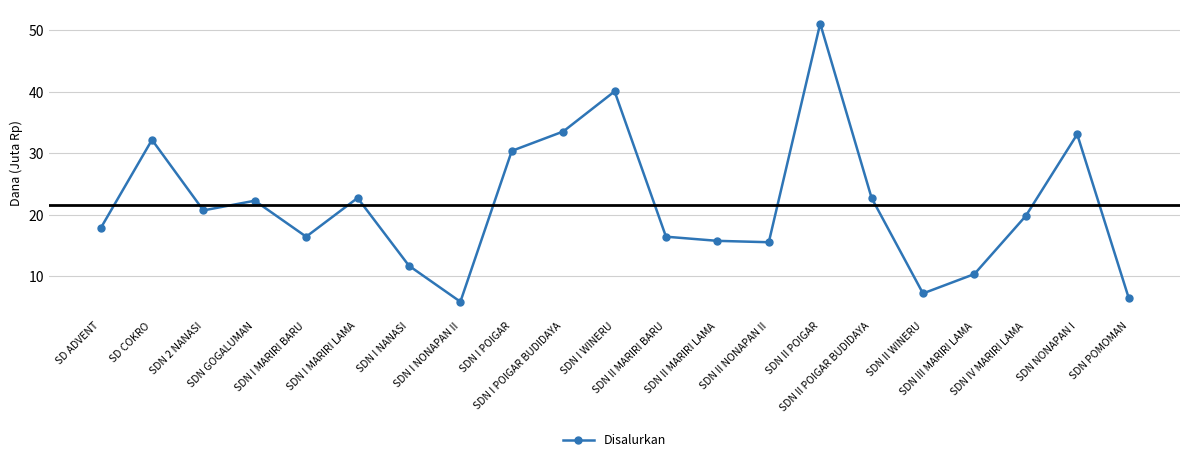

The chart shows a value of 9.1 at SDN I NONAPAN II. True or false?

False